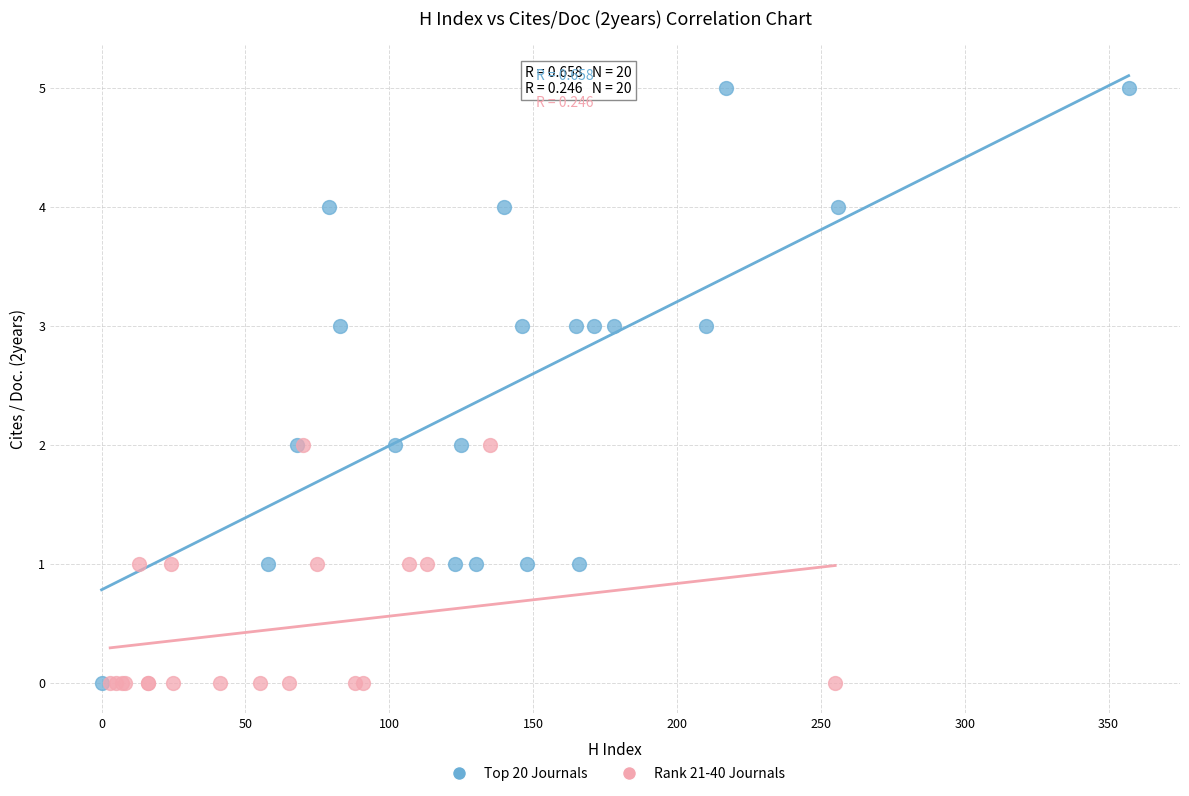

Which series has the largest Y range (max minus min)?

Top 20 Journals